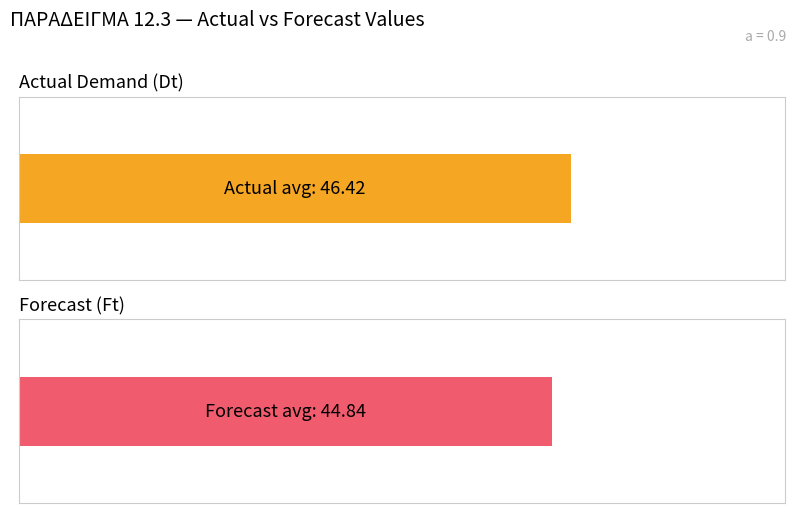

What is the minimum value for Ft?

37.0